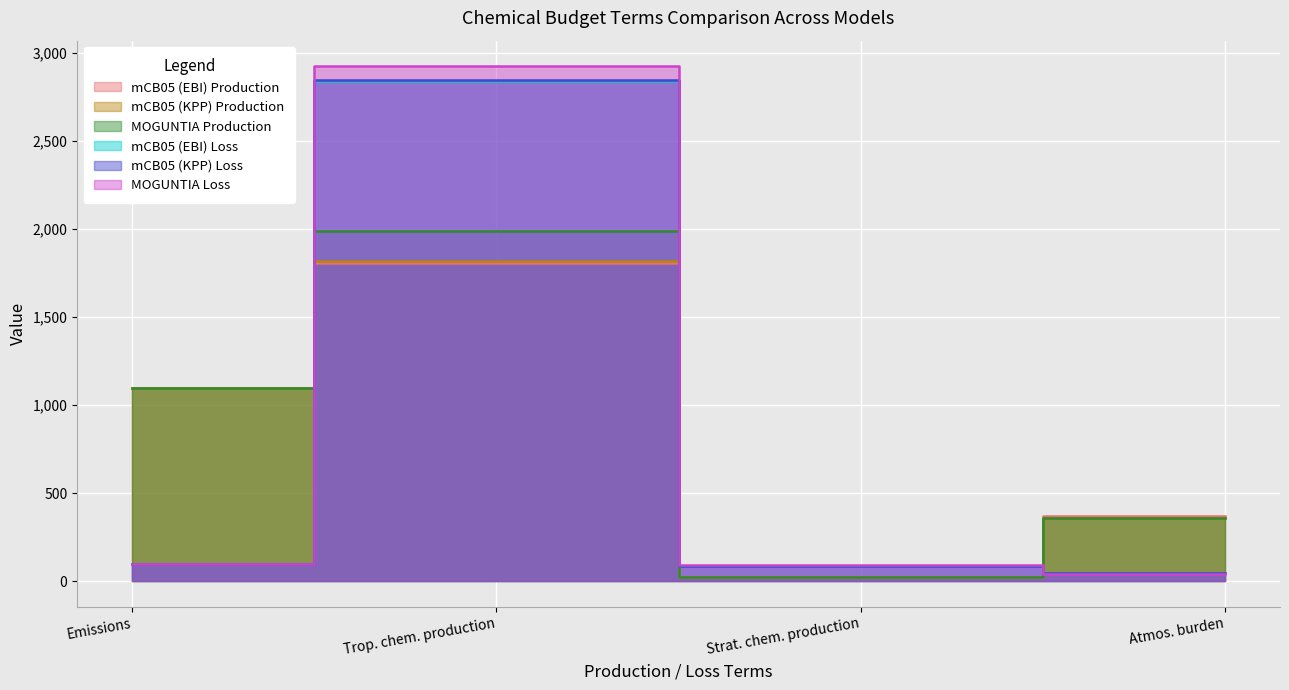

What is the sum of all mCB05 (EBI) Production values?

3302